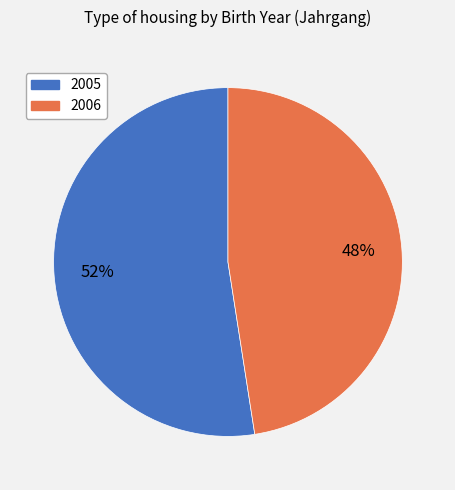

What percentage is the 2005 slice, to the nearest percent?

52%